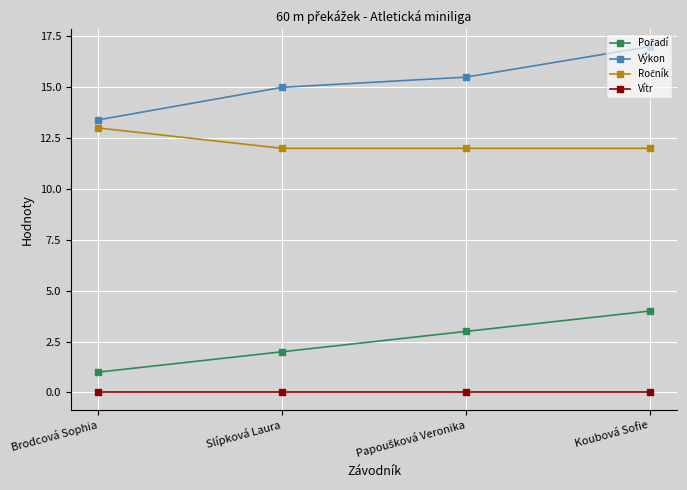

True or false: Vítr and Výkon intersect in this chart.

False